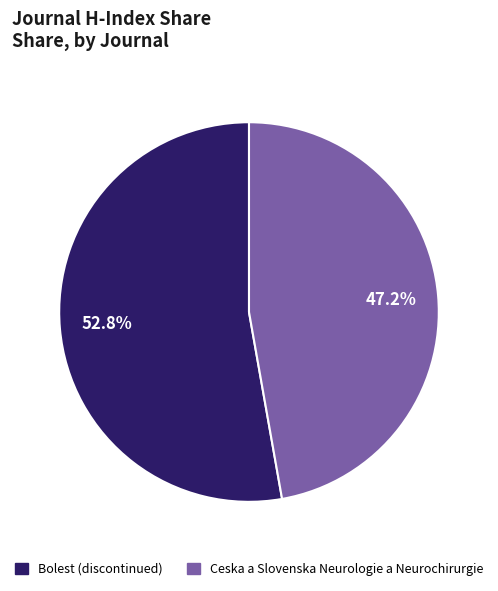

What is the largest slice in the pie chart?

Bolest (discontinued)